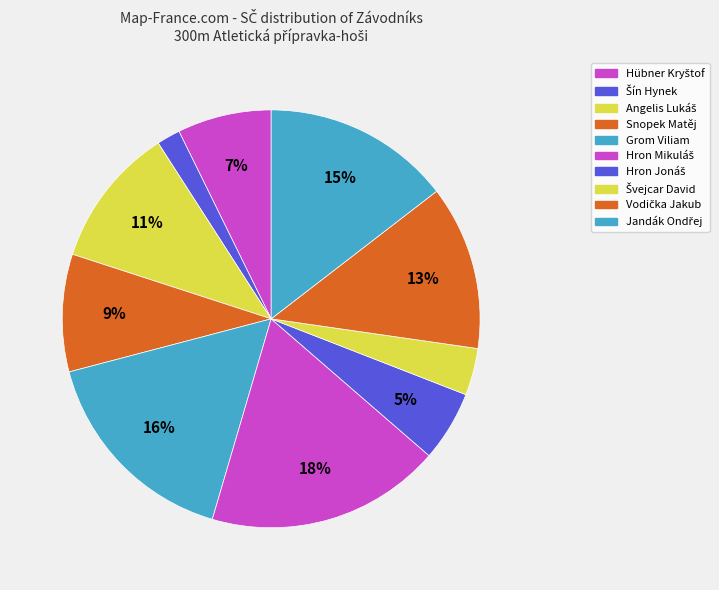

How many slices are in this pie chart?

10